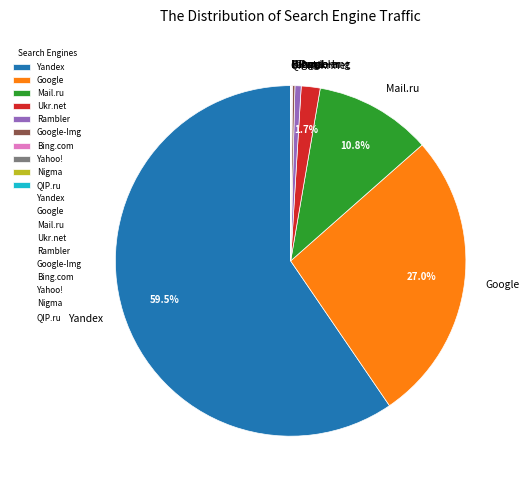

What portion of the pie excludes Mail.ru?

89.2%